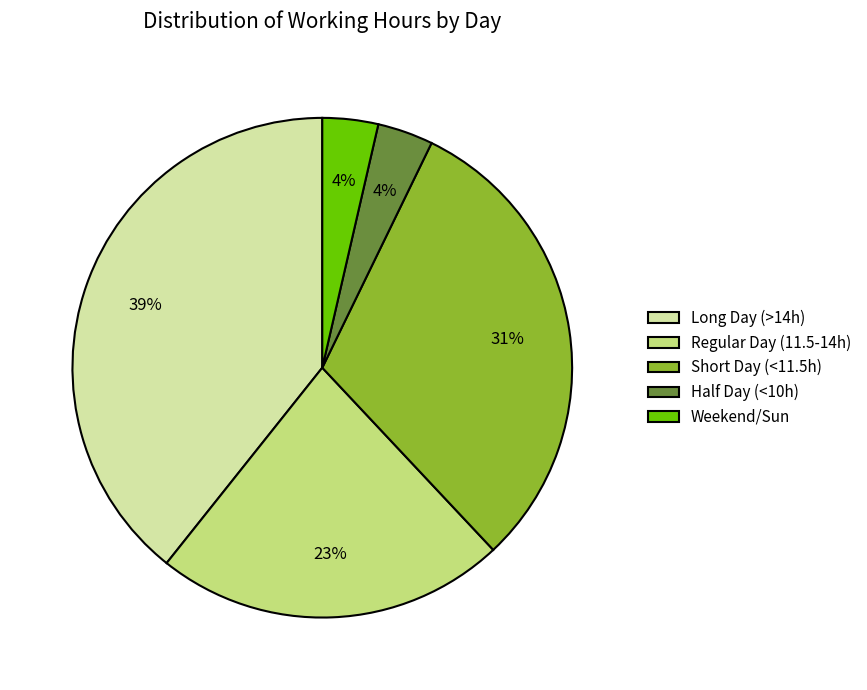

Is the sum of Regular Day (11.5-14h) and Half Day (<10h) greater than half?

No